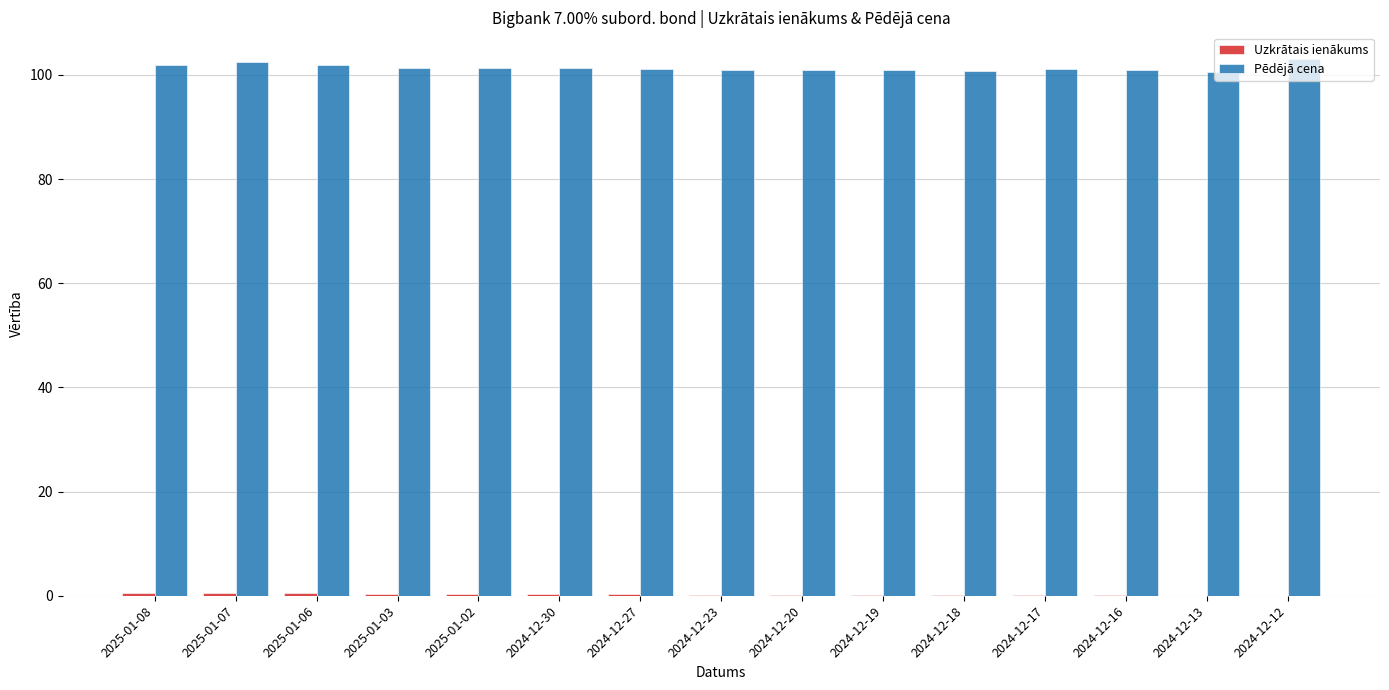

What is the greatest value displayed?

103.0